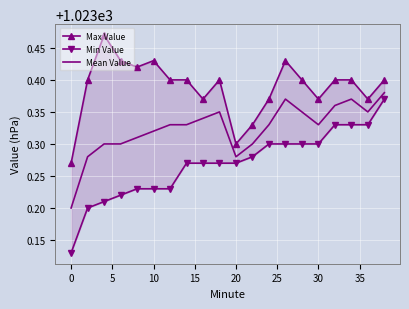

List the series in order of their overall mean, highest first.

Max Value, Mean Value, Min Value